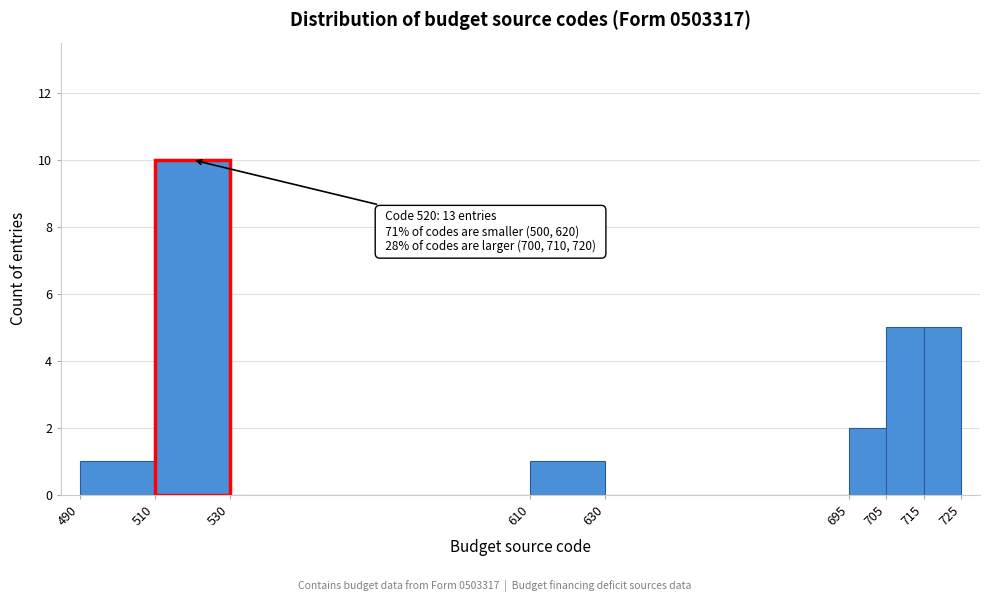

Which range on the x-axis has the tallest bar?

510 to 530